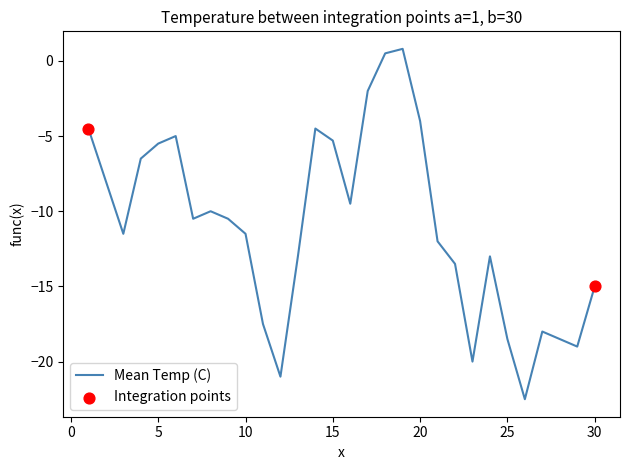

What is the difference between the maximum and minimum values?

23.3